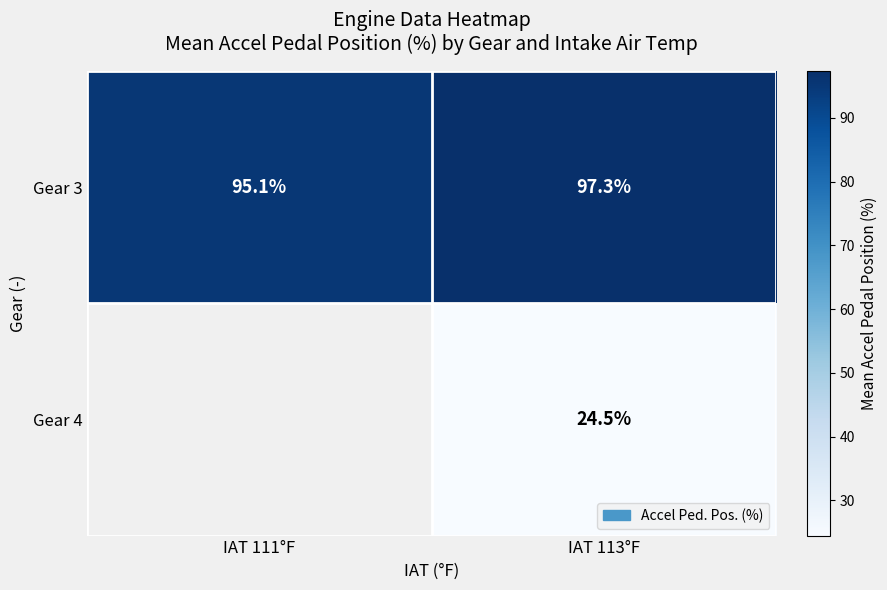

Which has a higher value, IAT 111°F or IAT 113°F?

IAT 113°F